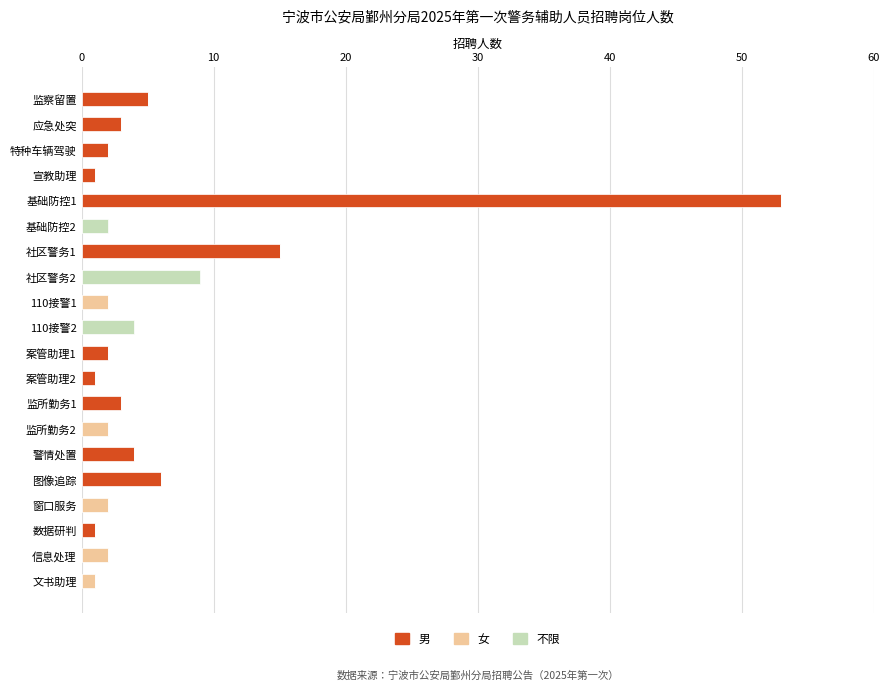

At which category is the sum across all series the highest?

基础防控1